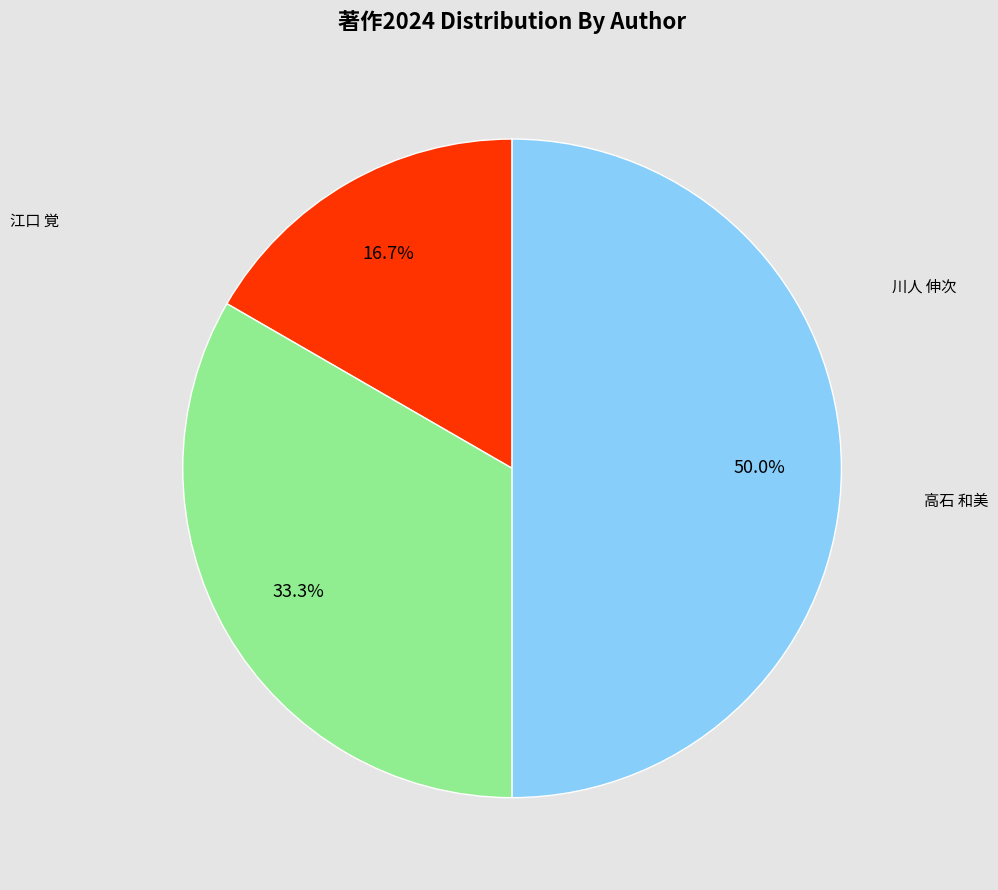

What is the ratio of the value at 川人 伸次 to the value at 江口 覚?

2.0